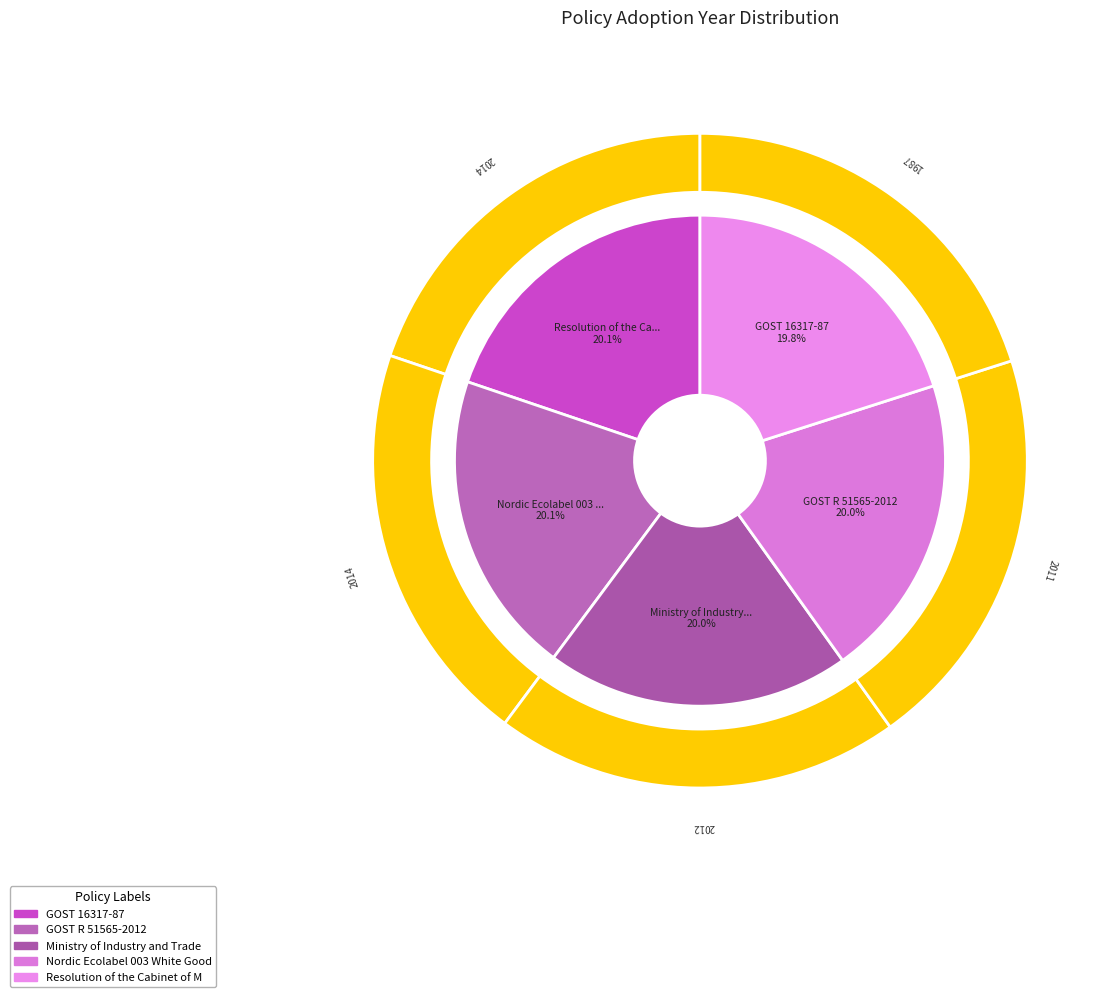

Is the sum of GOST 16317-87 and Ministry of Industry and Trade Decree greater than half?

No